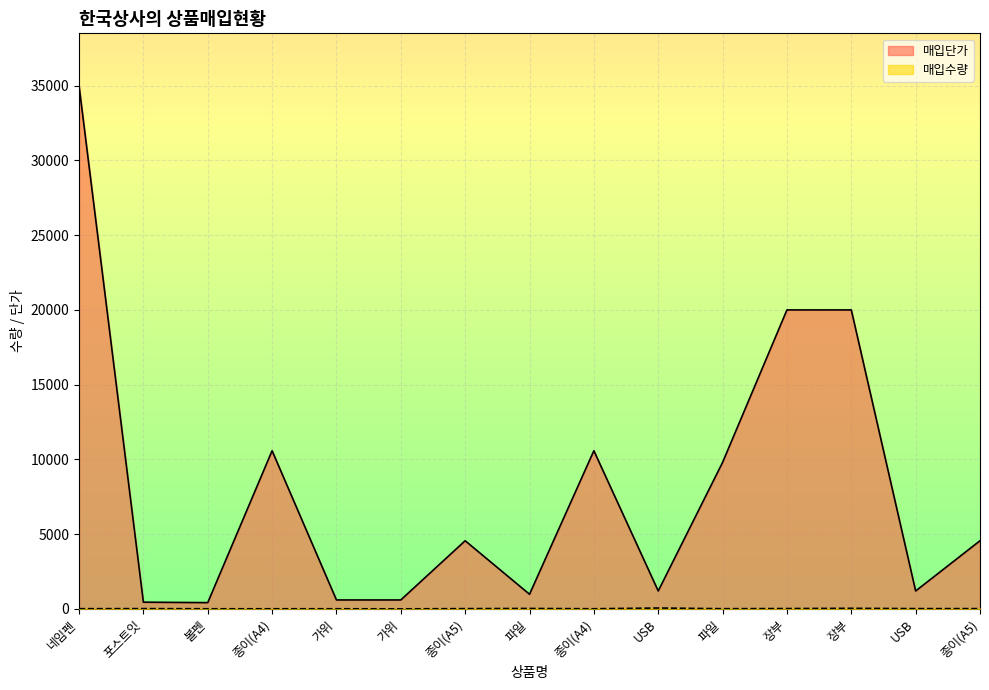

How many lines are shown in the chart?

2